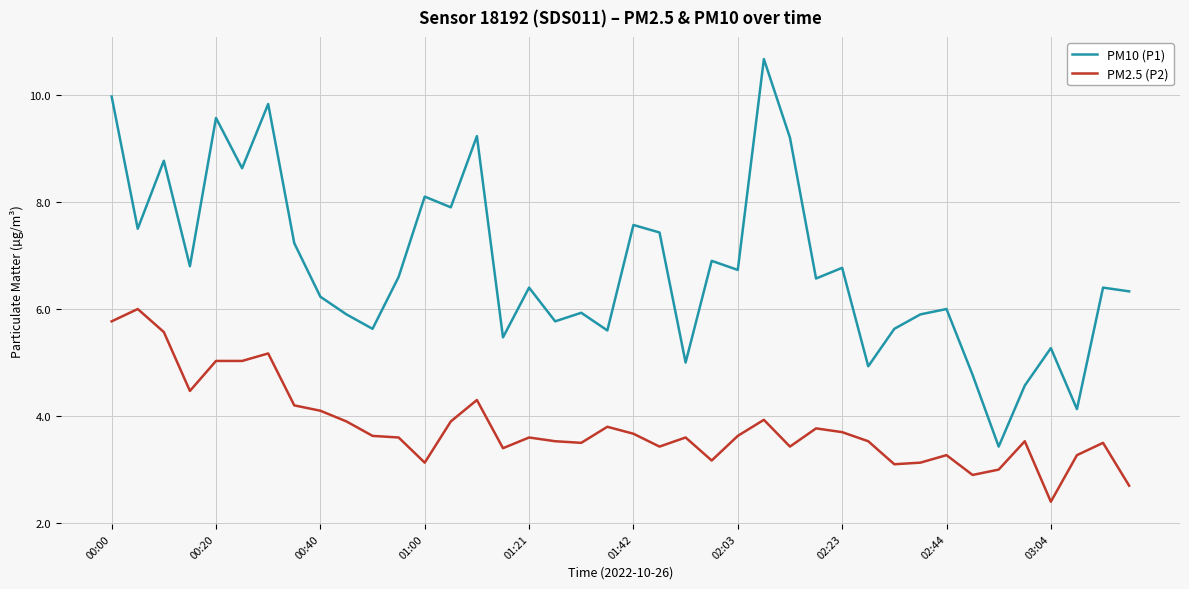

True or false: PM2.5 (P2) and PM10 (P1) cross at least once.

False